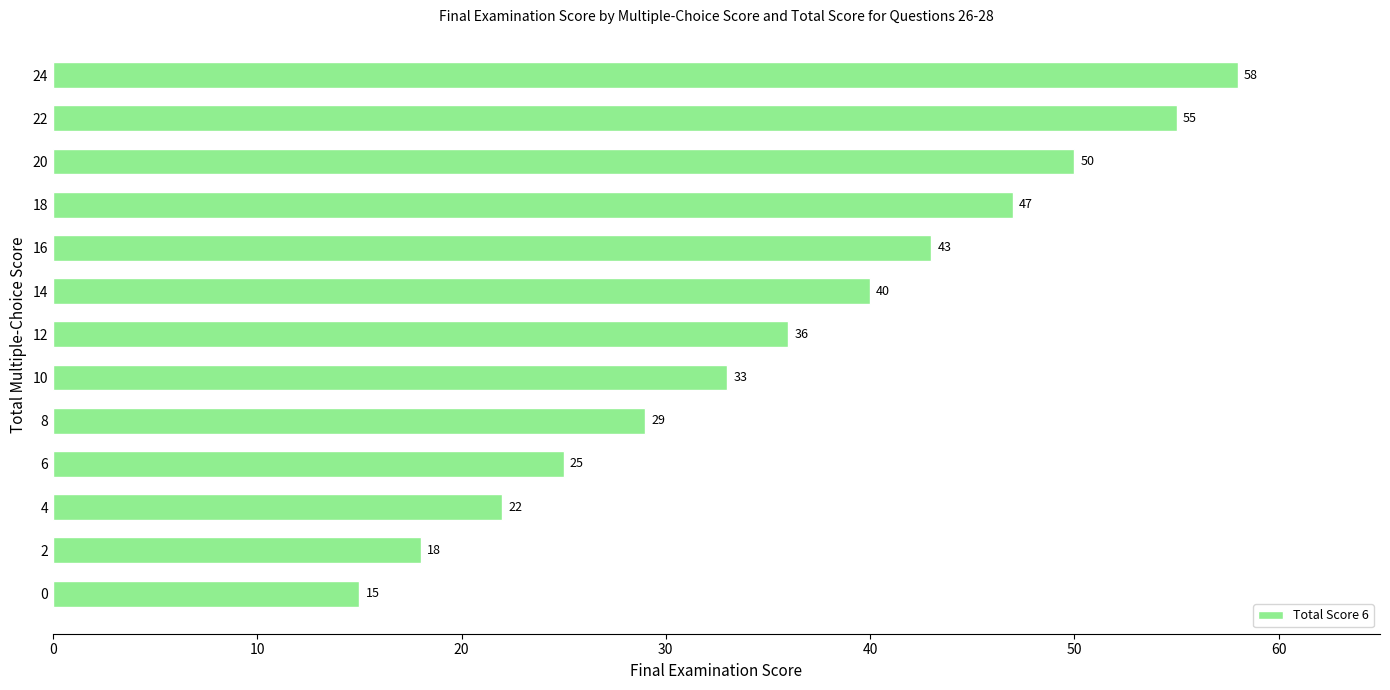

Reading top to bottom, extract all data points from this chart.

58	55	50	47	43	40	36	33	29	25	22	18	15